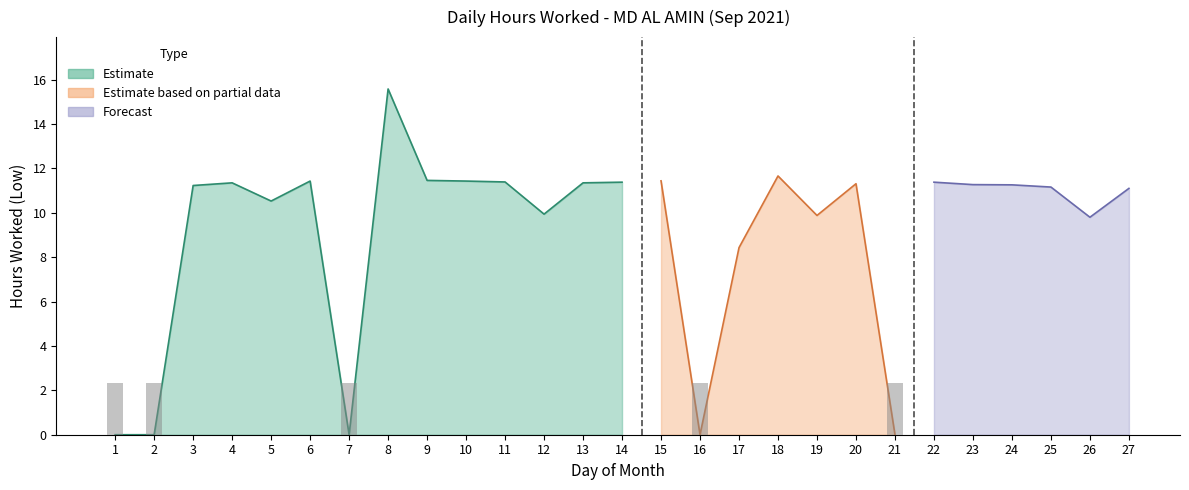

The chart shows a value of 11.3 at 20. True or false?

True